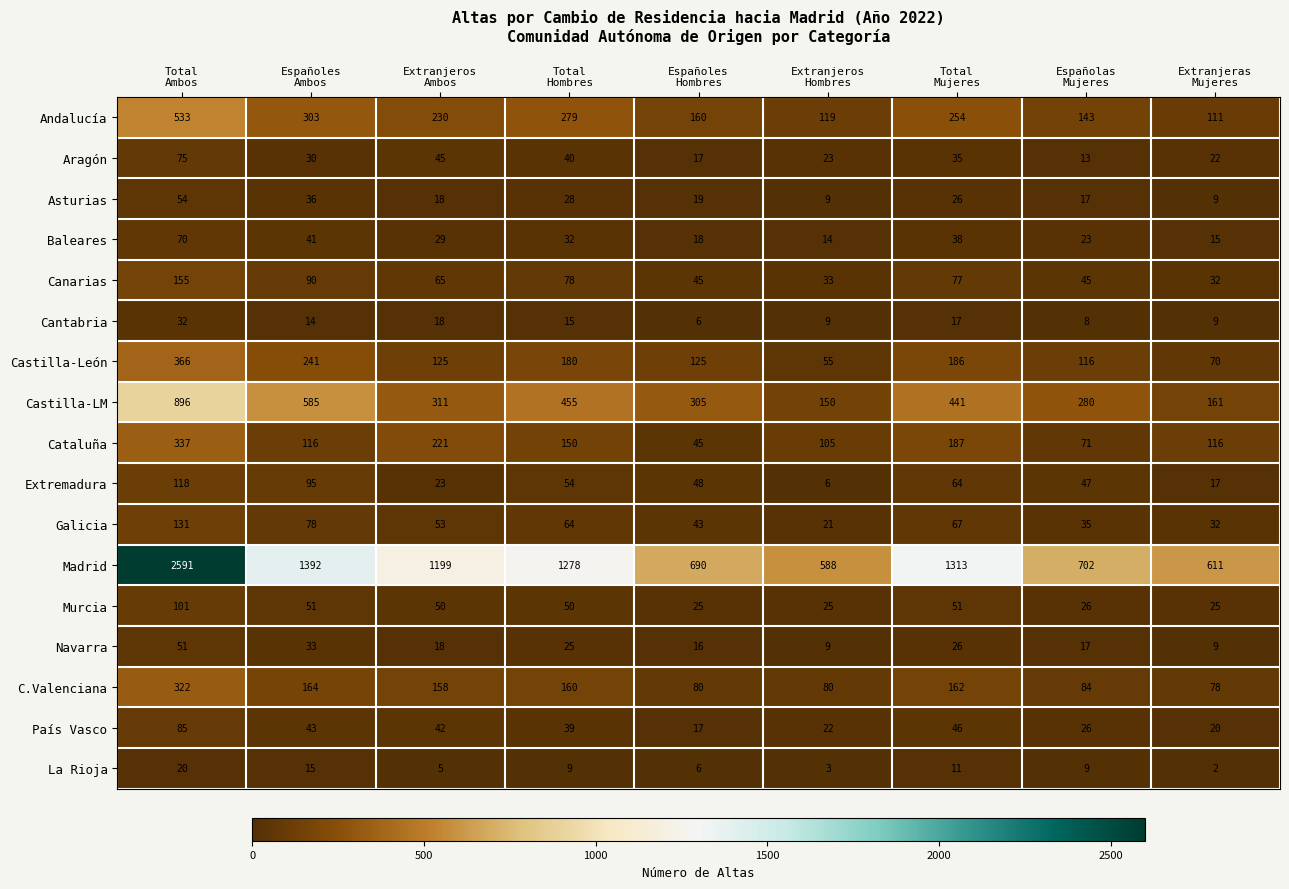

Rank the series by their maximum value, from highest to lowest.

Madrid, Castilla-LM, Andalucía, Castilla-León, Cataluña, C.Valenciana, Canarias, Galicia, Extremadura, Murcia, País Vasco, Aragón, Baleares, Asturias, Navarra, Cantabria, La Rioja